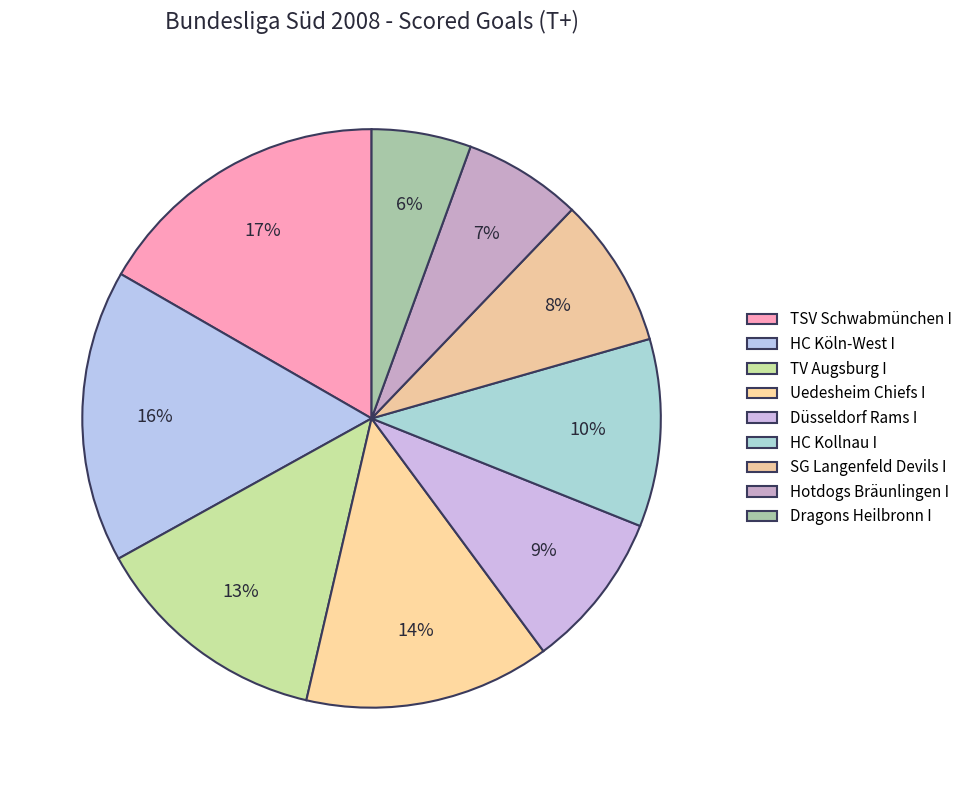

To the nearest percent, what portion does SG Langenfeld Devils I represent?

8%